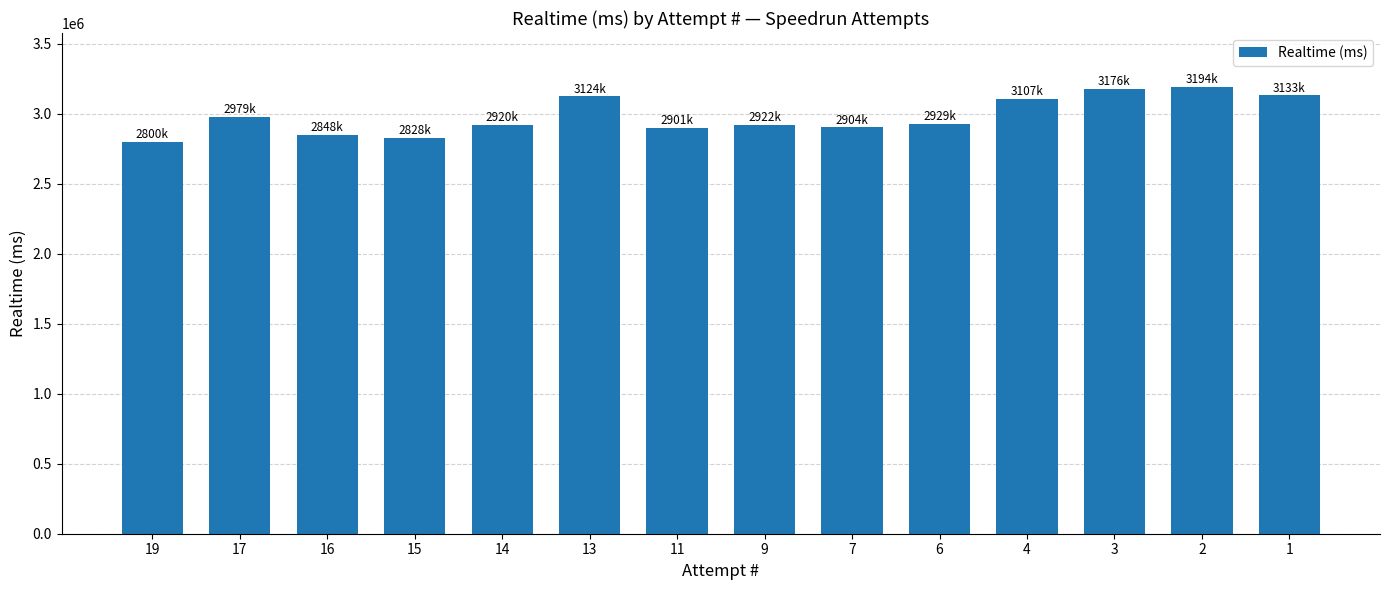

What is the difference between the maximum and second lowest values?

365662